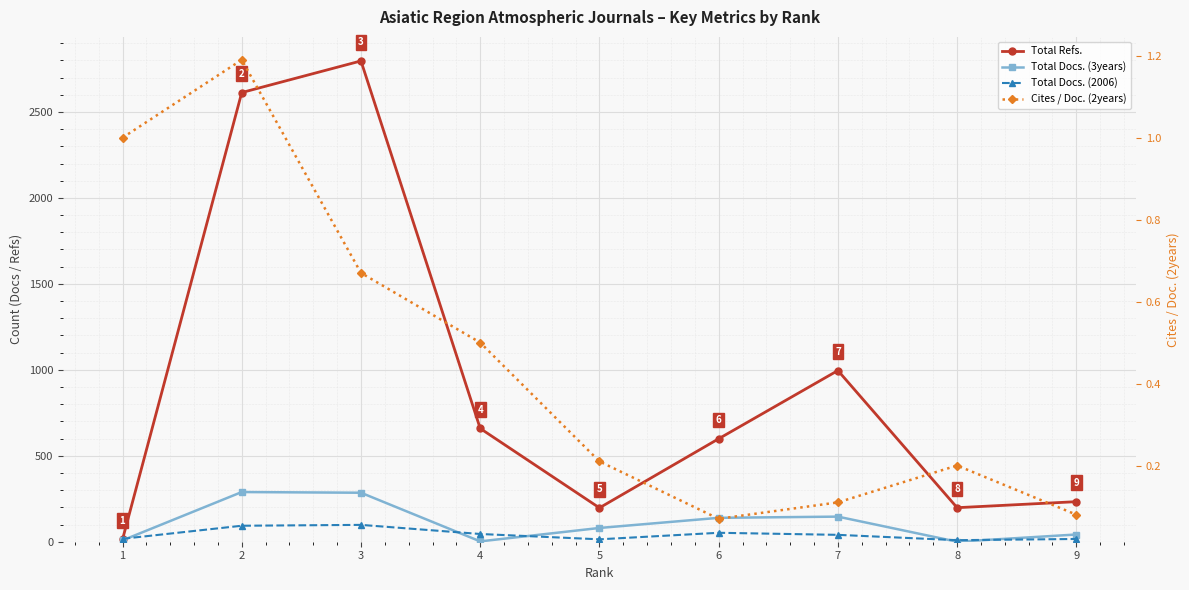

Between 6 and 2, which is larger?

2